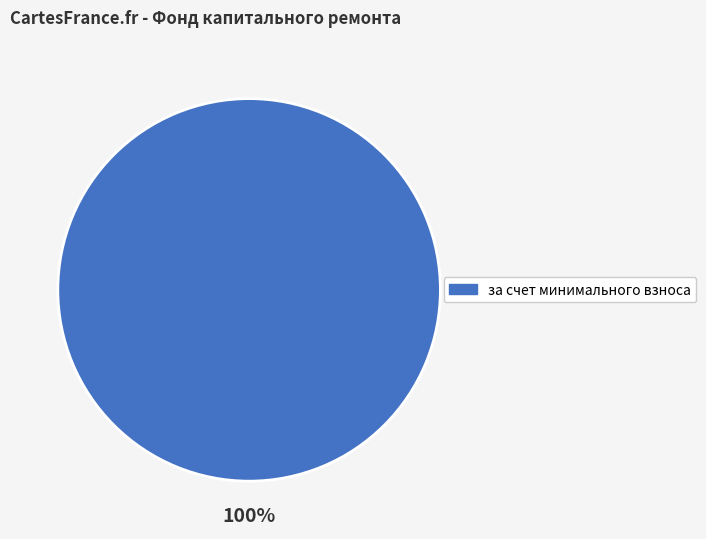

Is there a majority slice in this chart?

Yes